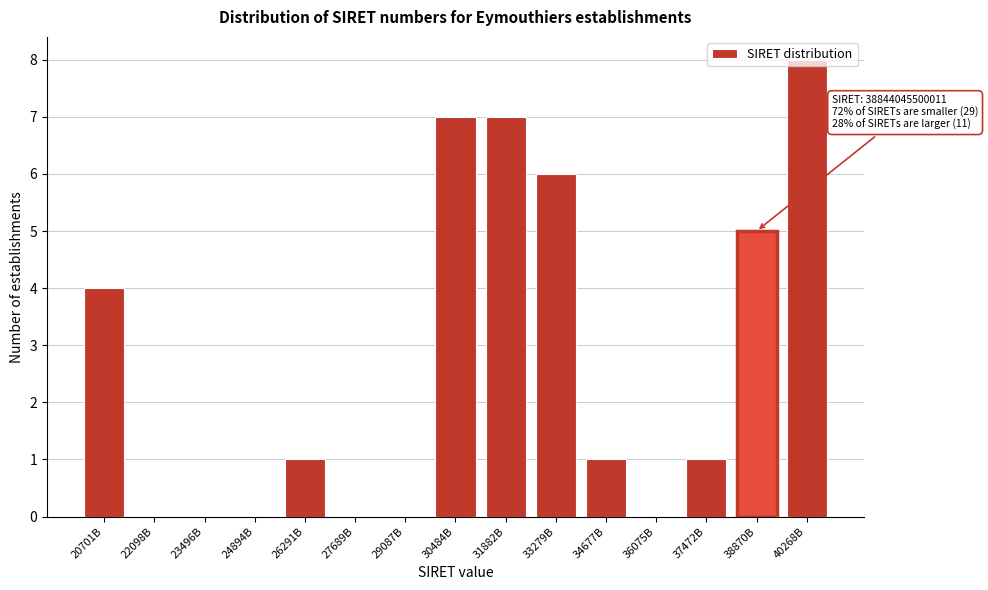

The chart shows a value of 12 at 30484B. True or false?

False